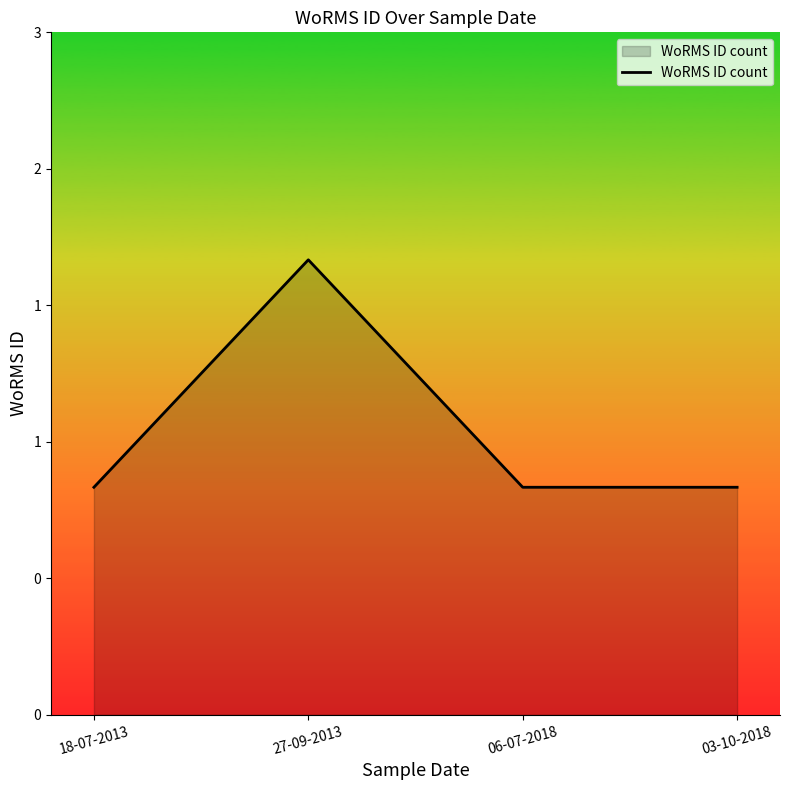

Does the chart display data point markers on the line(s)?

No